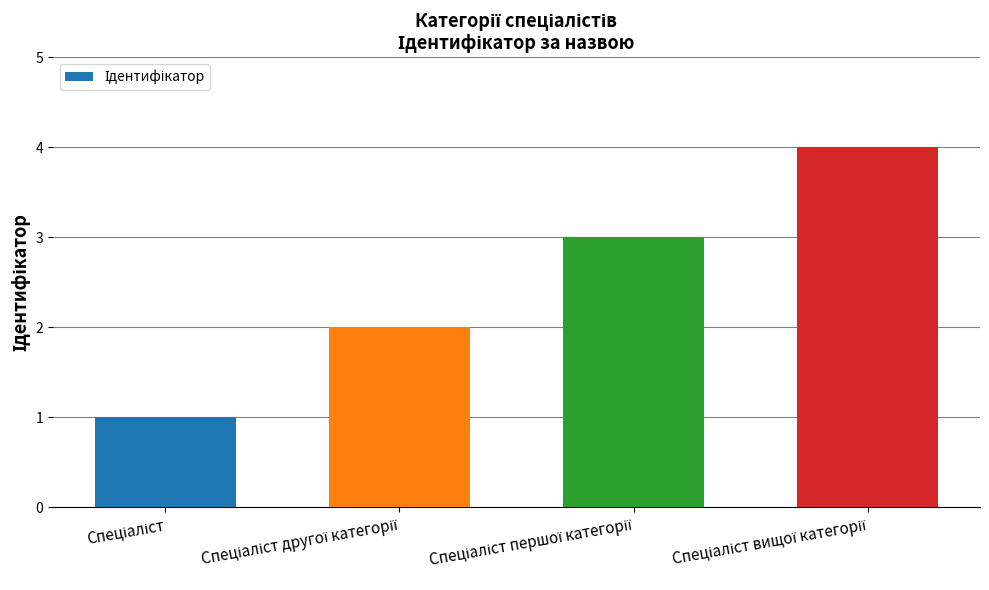

Are the bars grouped side by side (vs. stacked)?

No